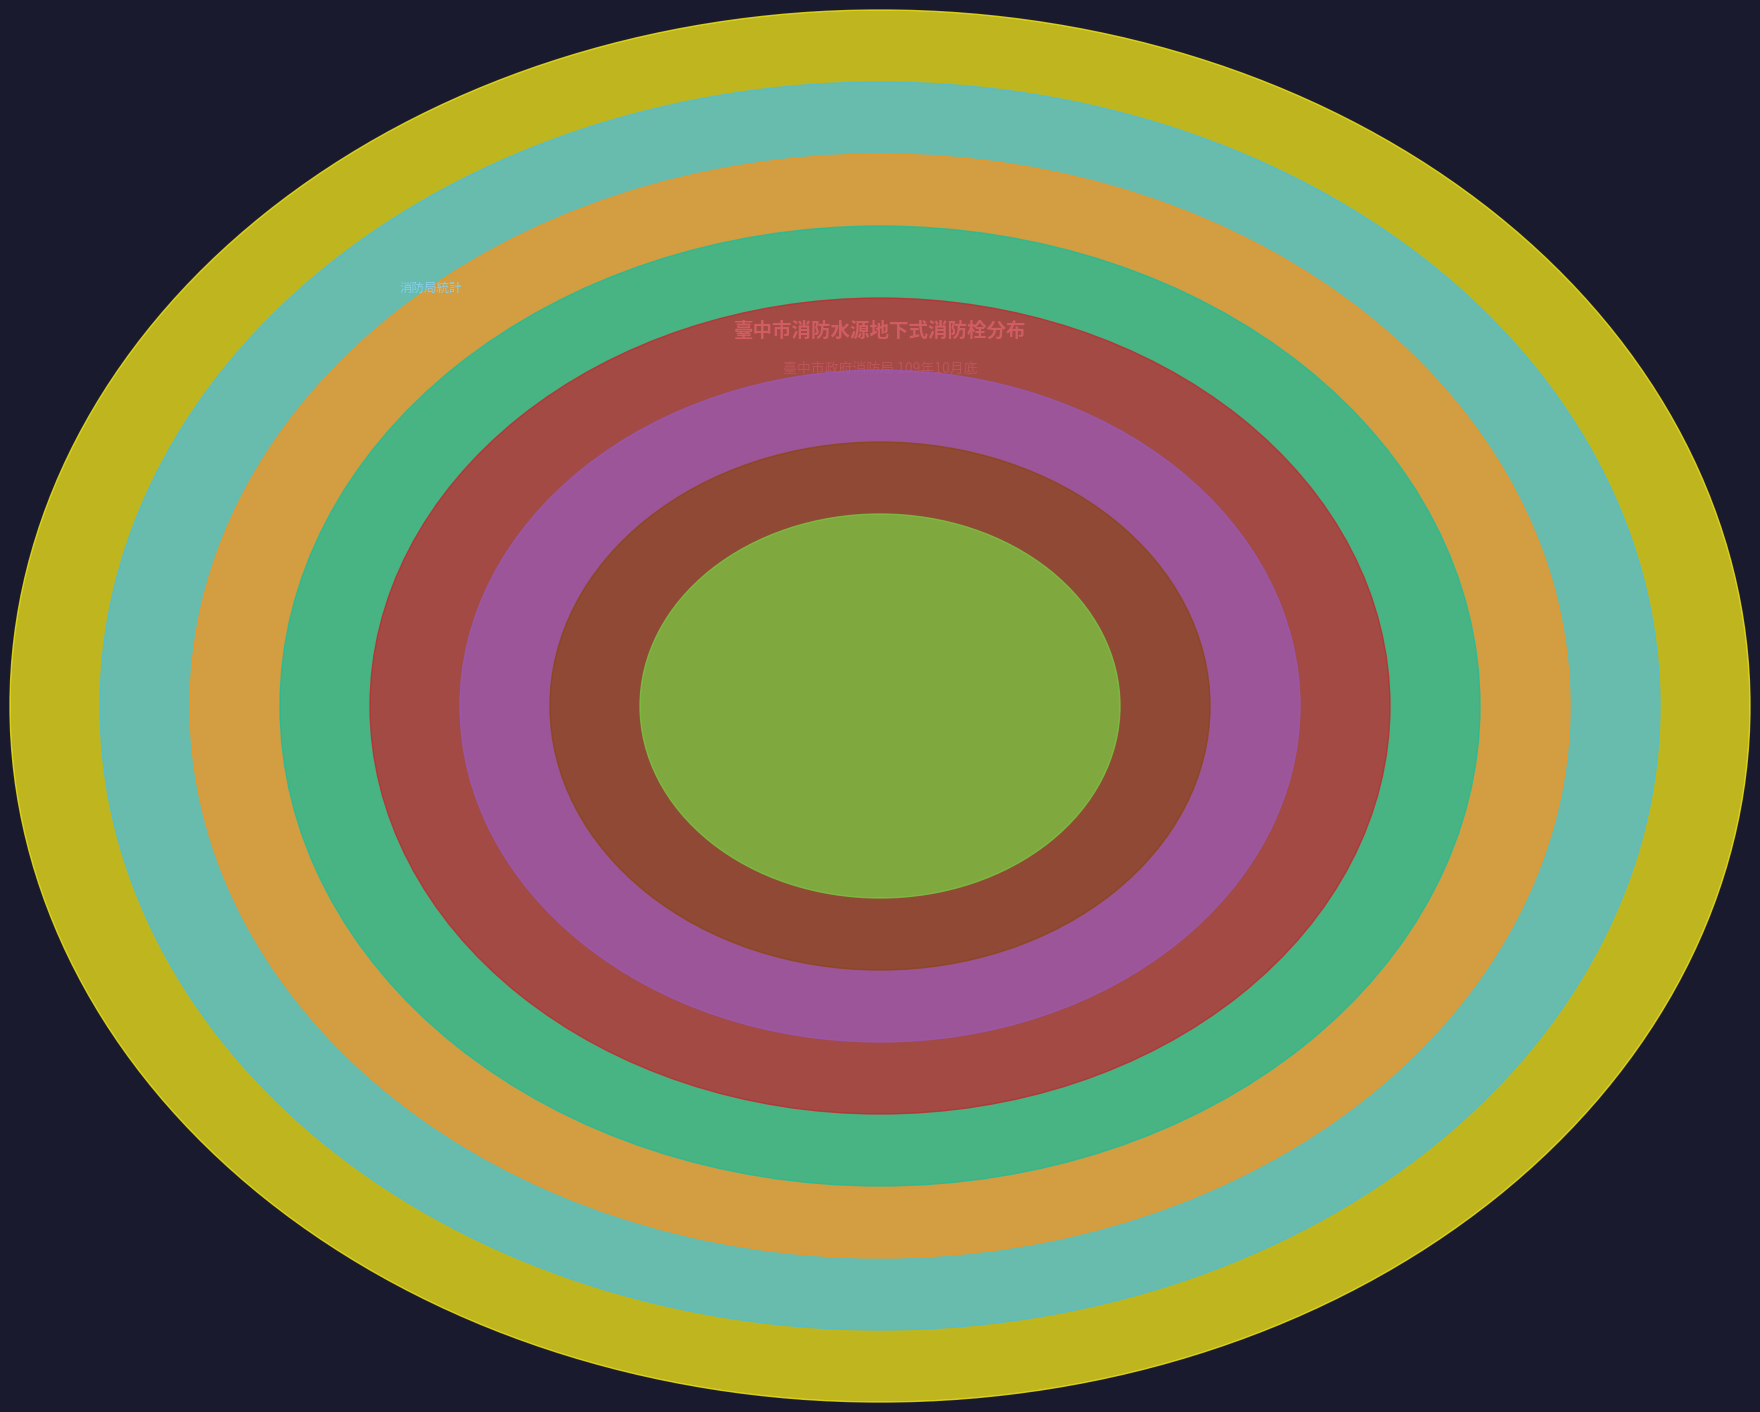

Combined, what portion of the pie is 第七救災救護大隊 and 第二救災救護大隊?

9.6%